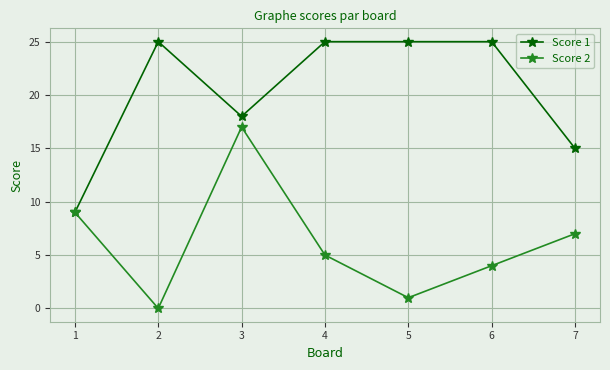

How many series are shown in this chart?

2